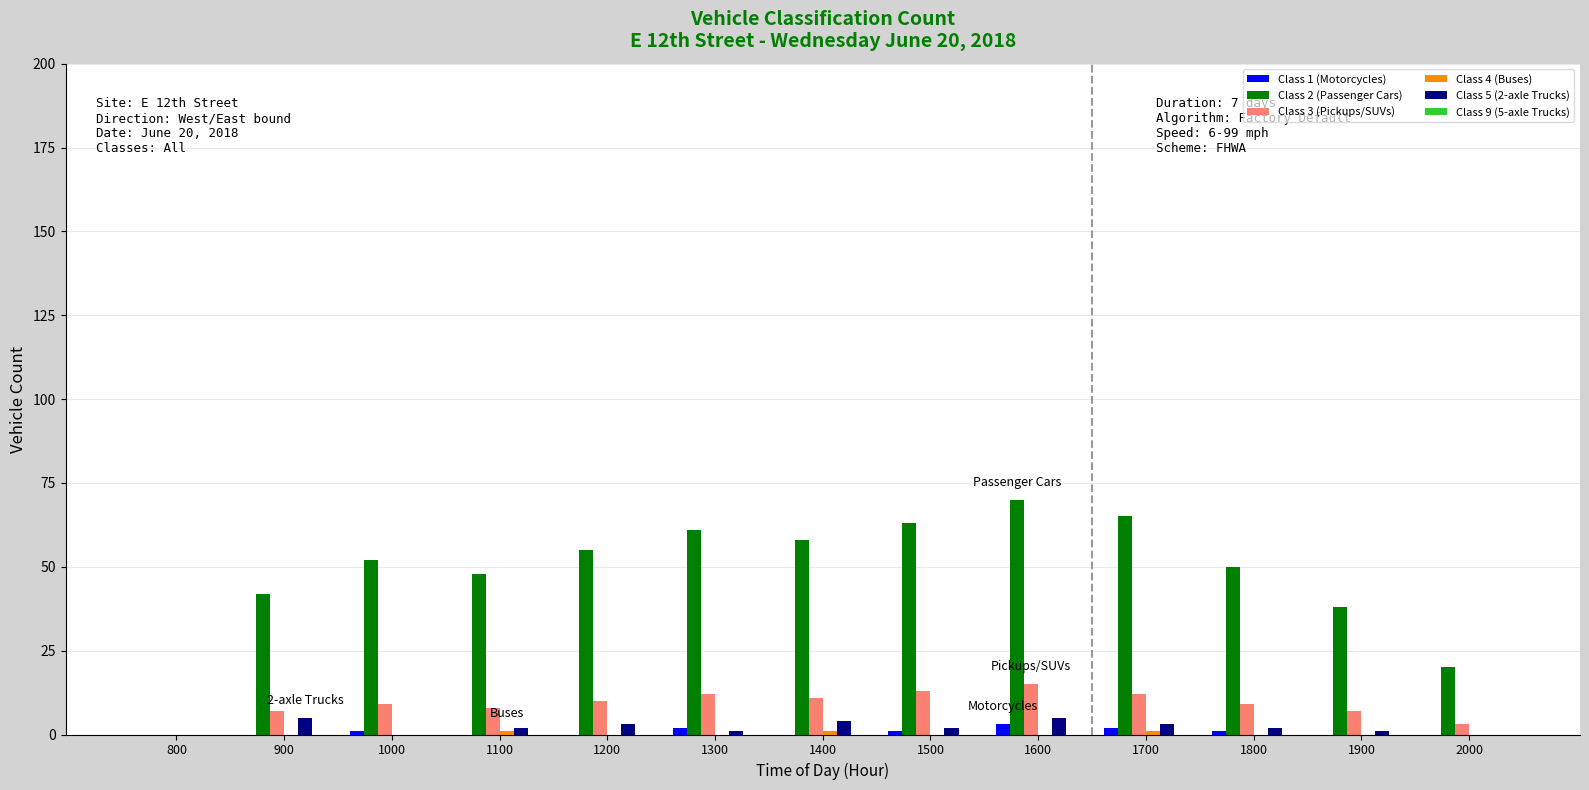

Which series has the largest total across all categories?

Class 2 (Passenger Cars)